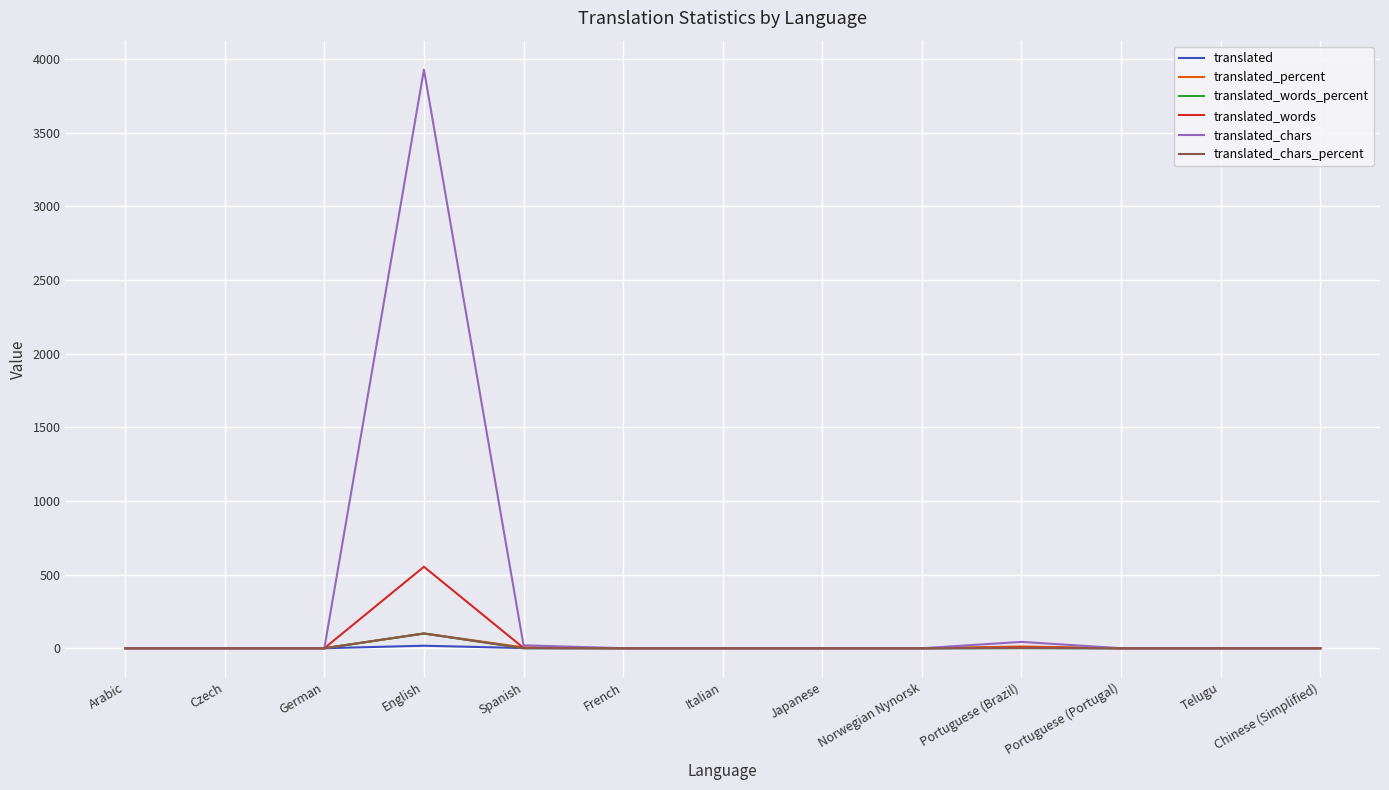

What is the maximum value shown in the chart?

3928.0